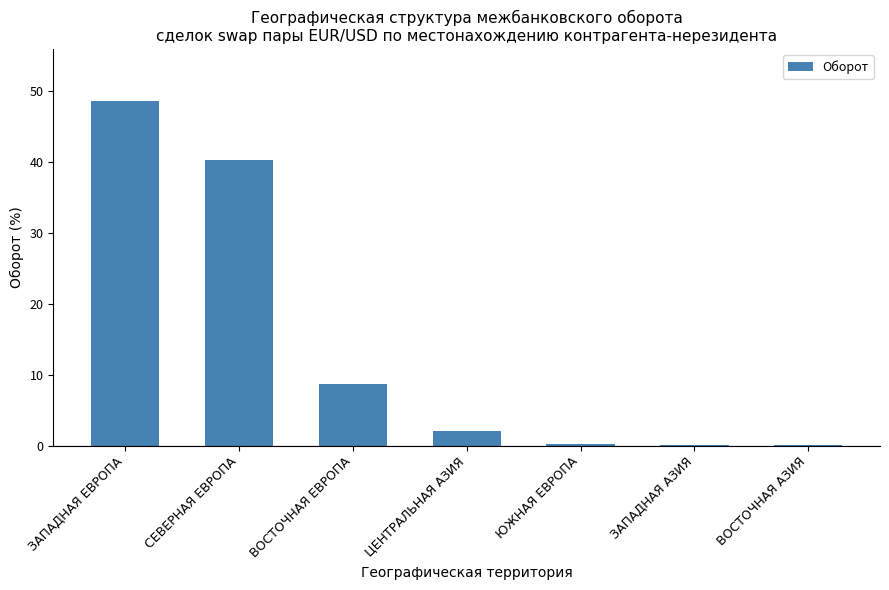

Where does the data first go above 2?

ЗАПАДНАЯ ЕВРОПА